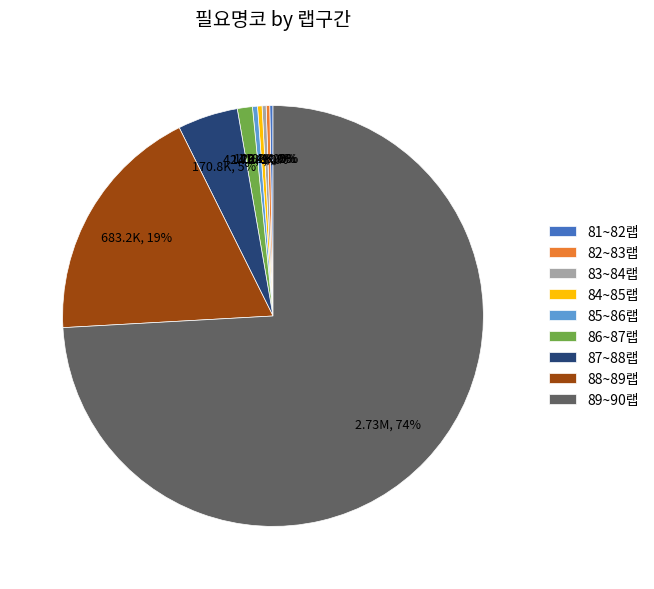

Between 87~88랩 and 88~89랩, which is larger?

88~89랩